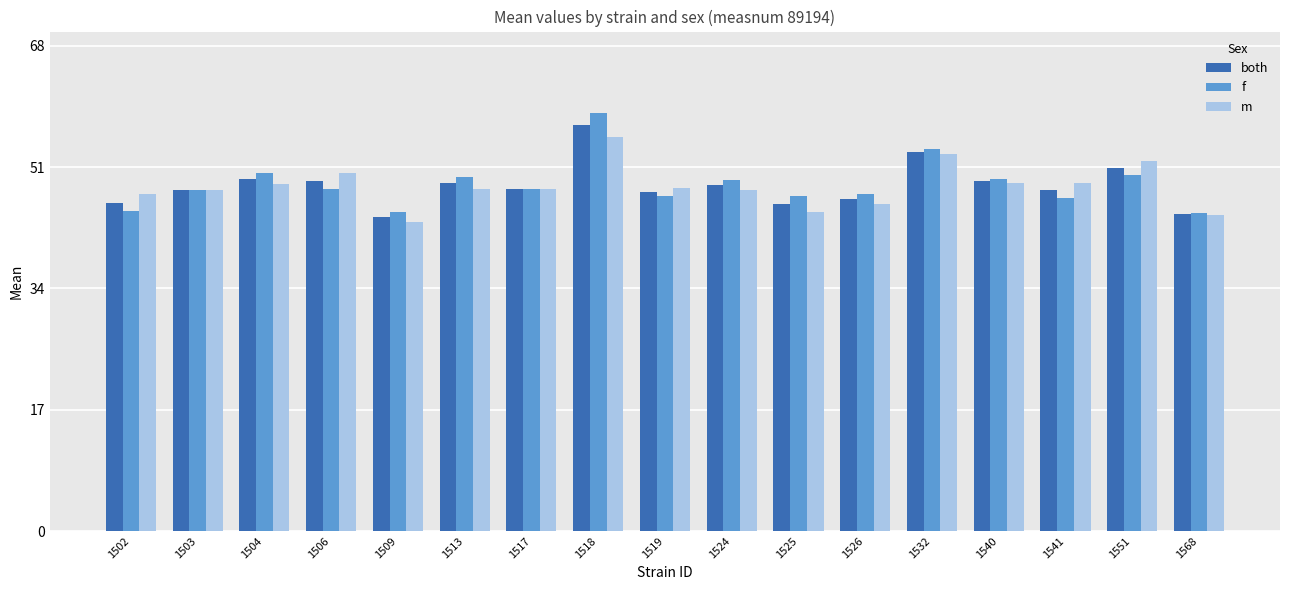

Count the number of categories in the chart.

17